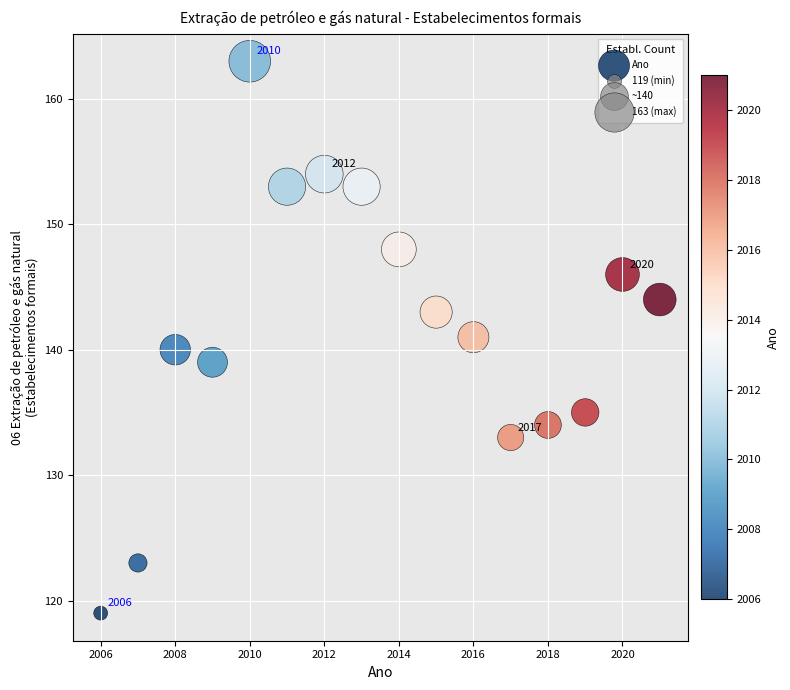

What is the range of X values (max minus min)?

15